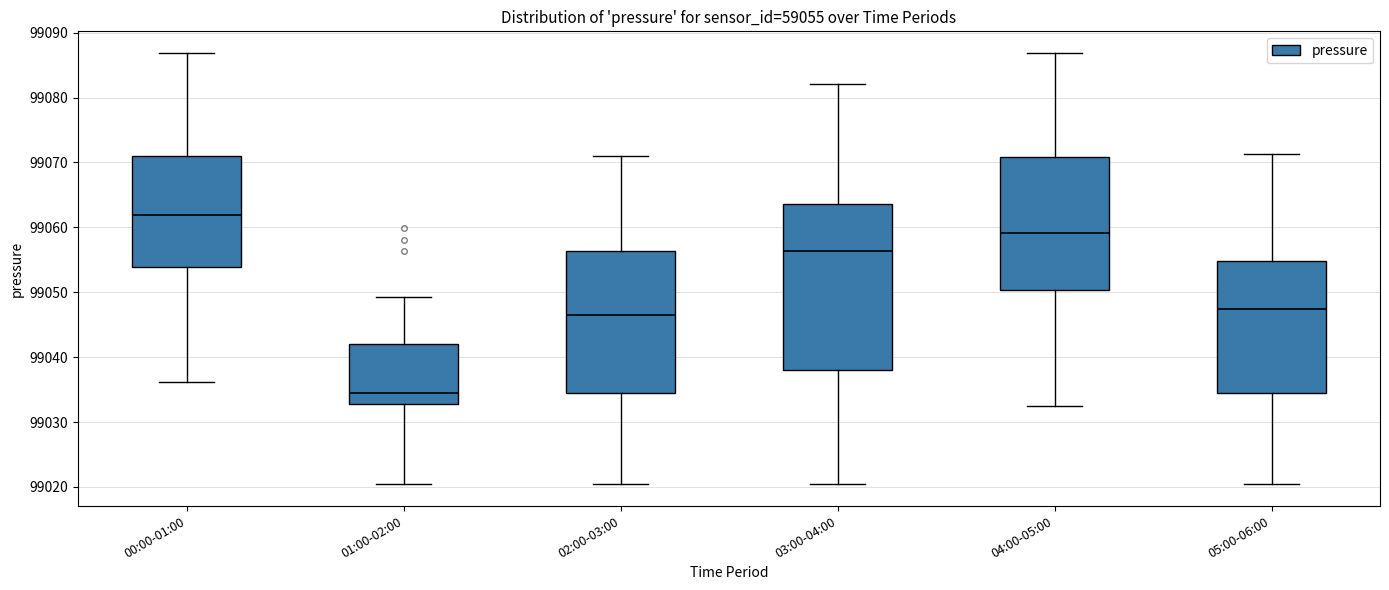

Where is the lower edge of the box for 02:00-03:00 on the y-axis? The values are not printed on the chart, so give them approximately, as read against the axis.

99034